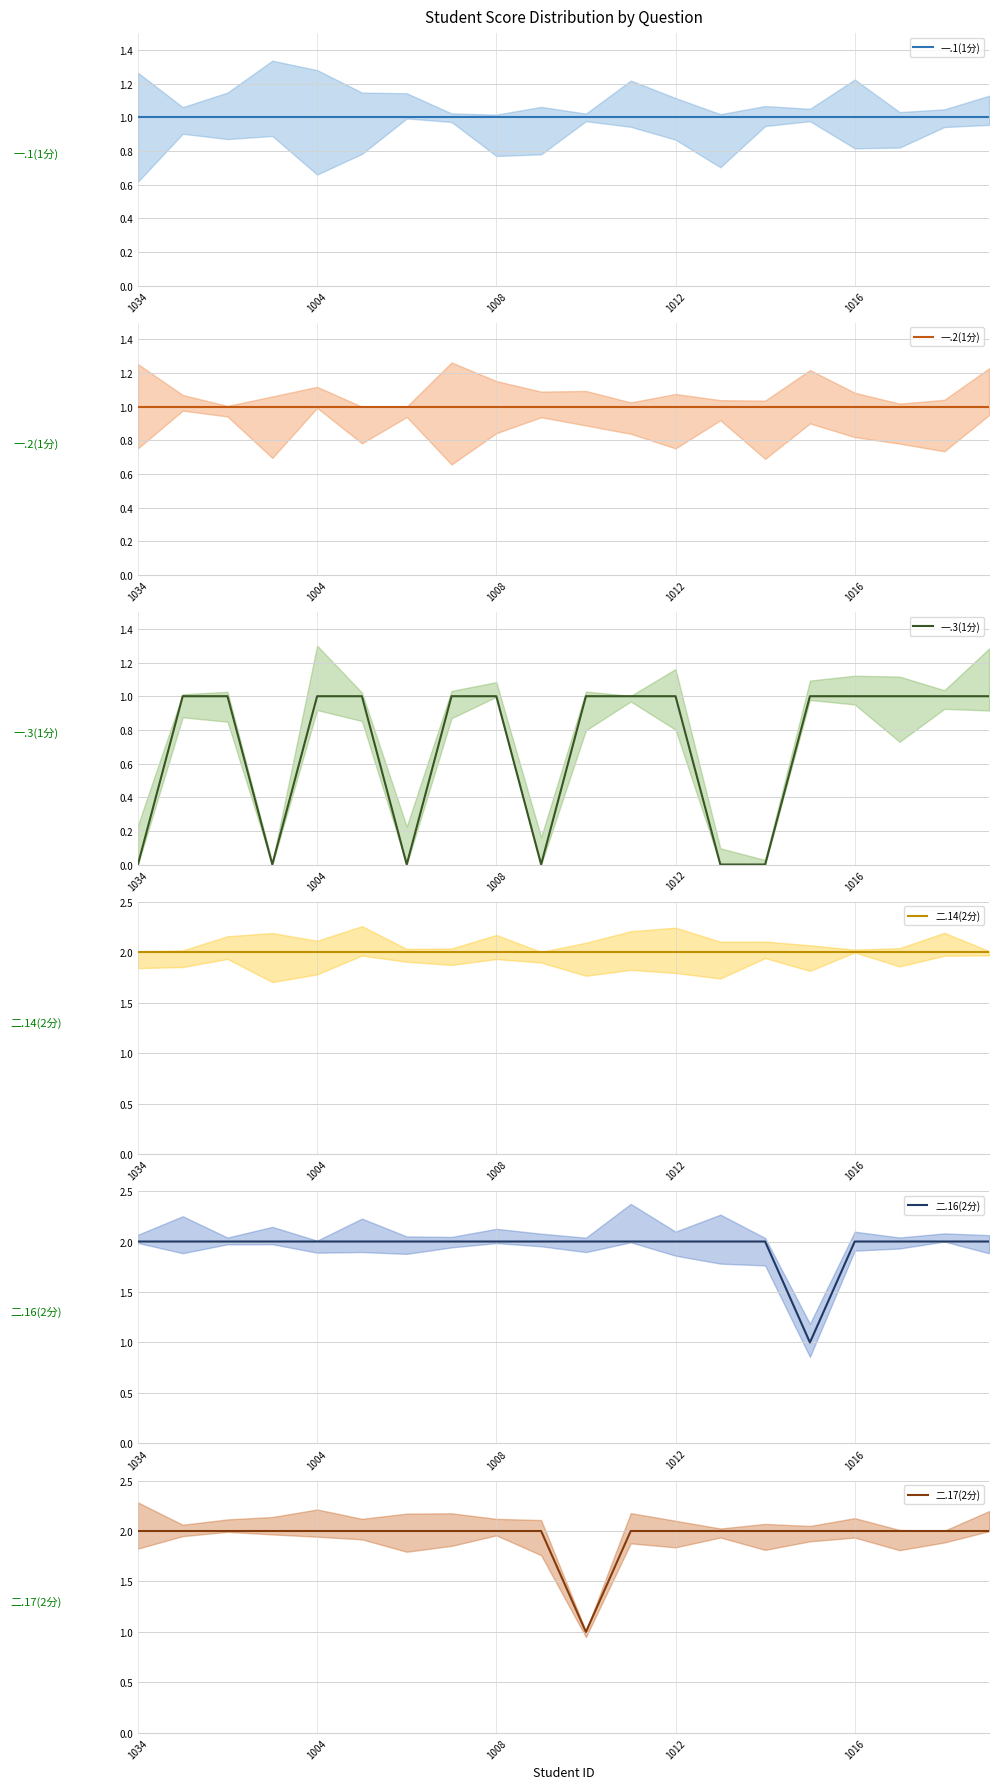

List the series in order of their peak value, lowest first.

一.1(1分), 一.2(1分), 一.3(1分), 二.14(2分), 二.16(2分), 二.17(2分)